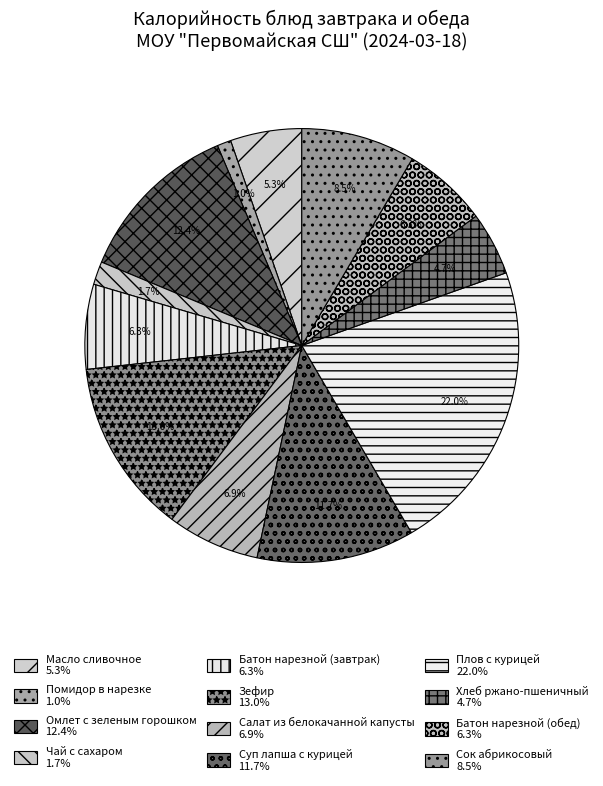

How many slices are in this pie chart?

12